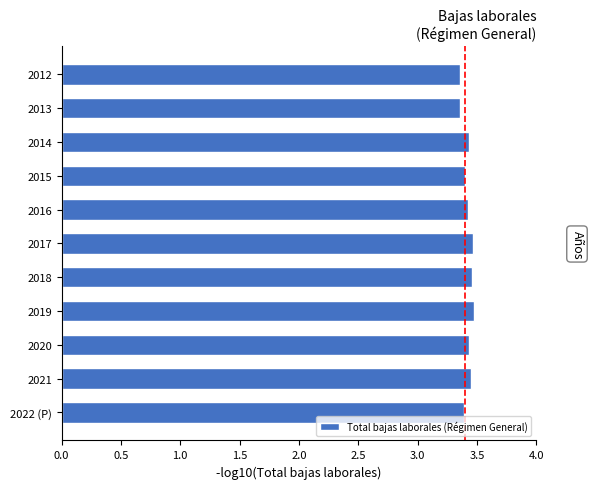

How many values are between 3 and 4?

11